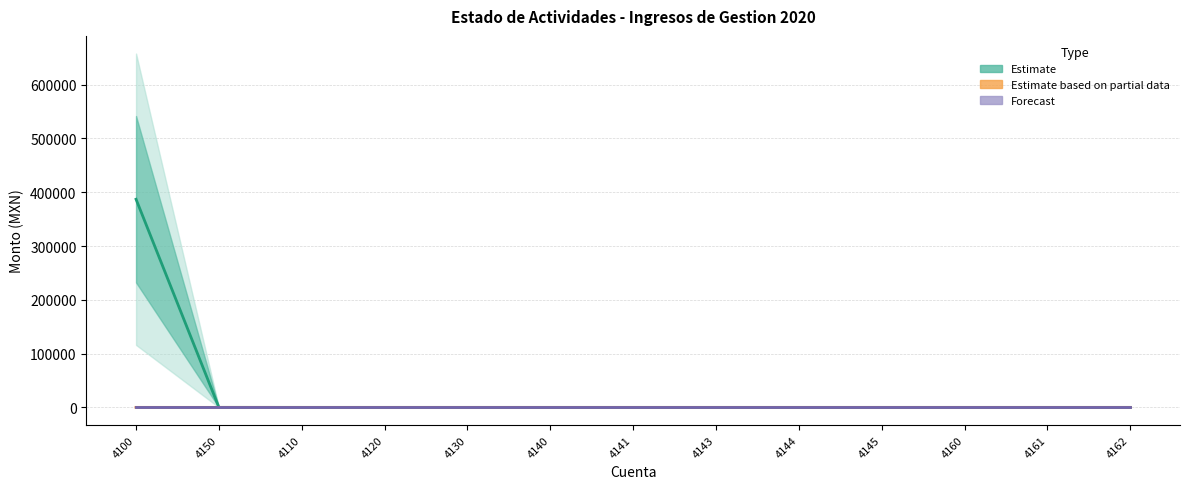

Between 4161 and 4100, which is larger?

4100